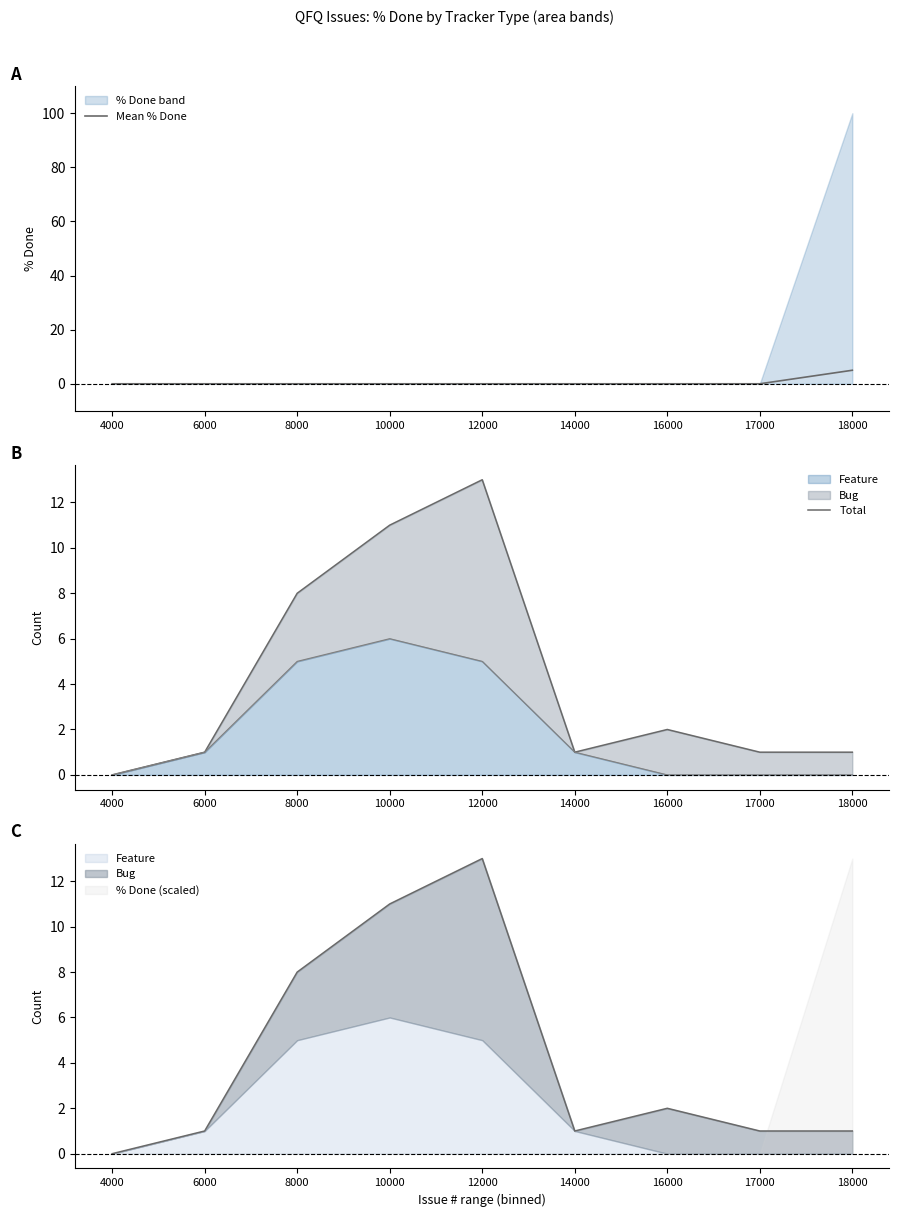

How many interior local valleys does the Total series have?

1